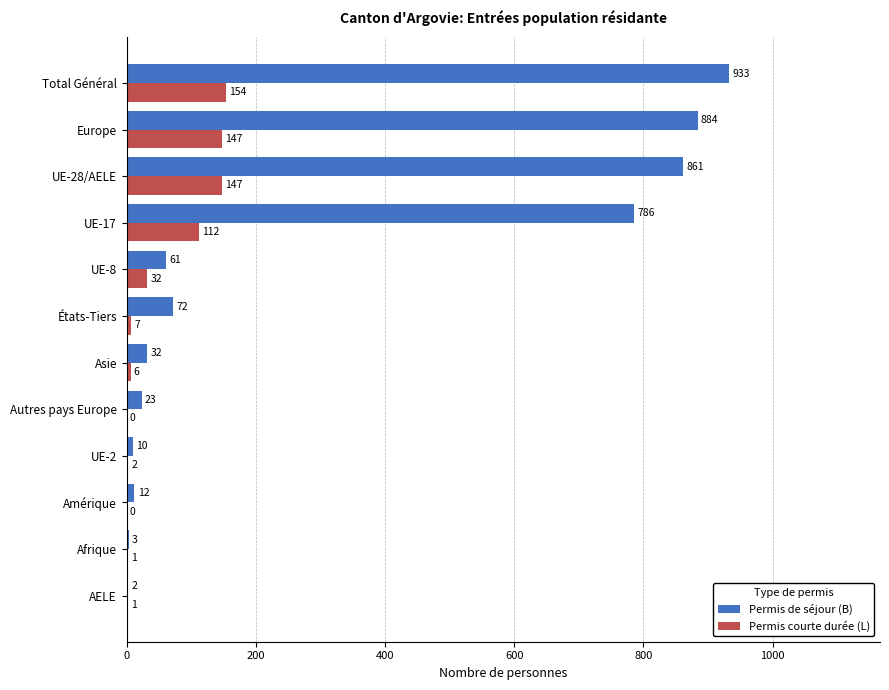

What is the average value of the Permis de séjour (B) series?

307